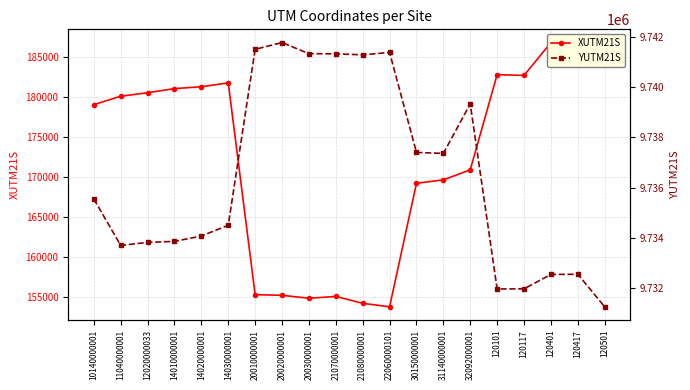

Which label corresponds to the largest value in the chart?

20020000001